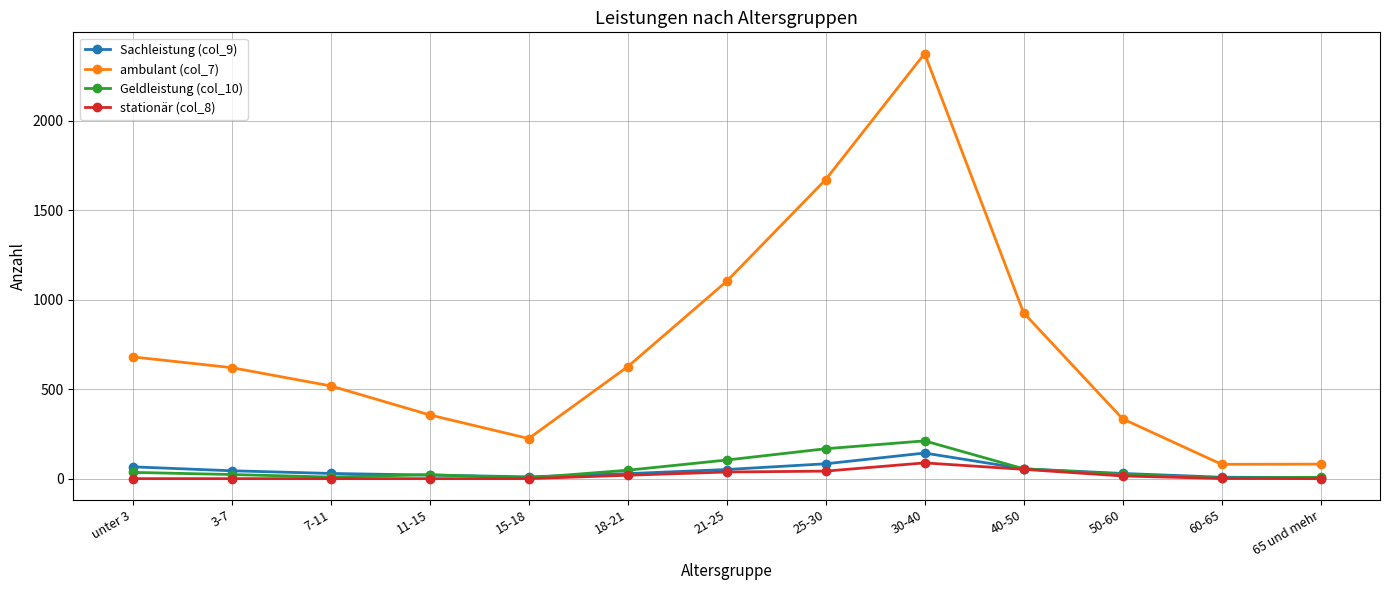

Count the number of categories in the chart.

13